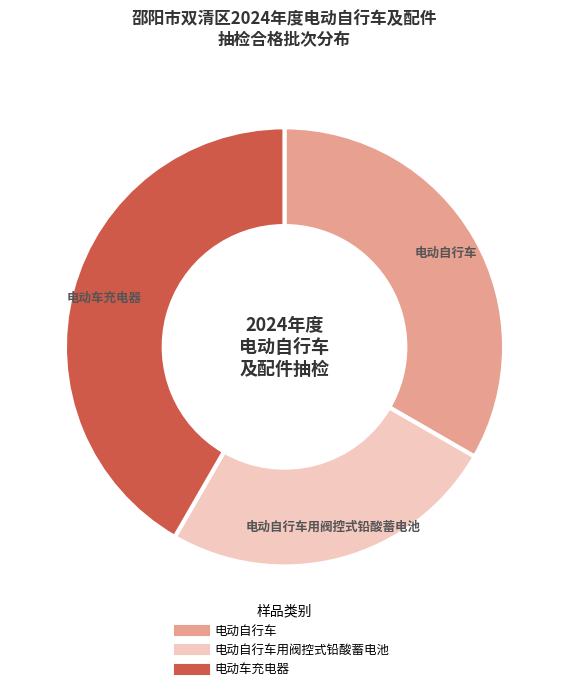

Is there any slice that represents more than half of the pie?

No